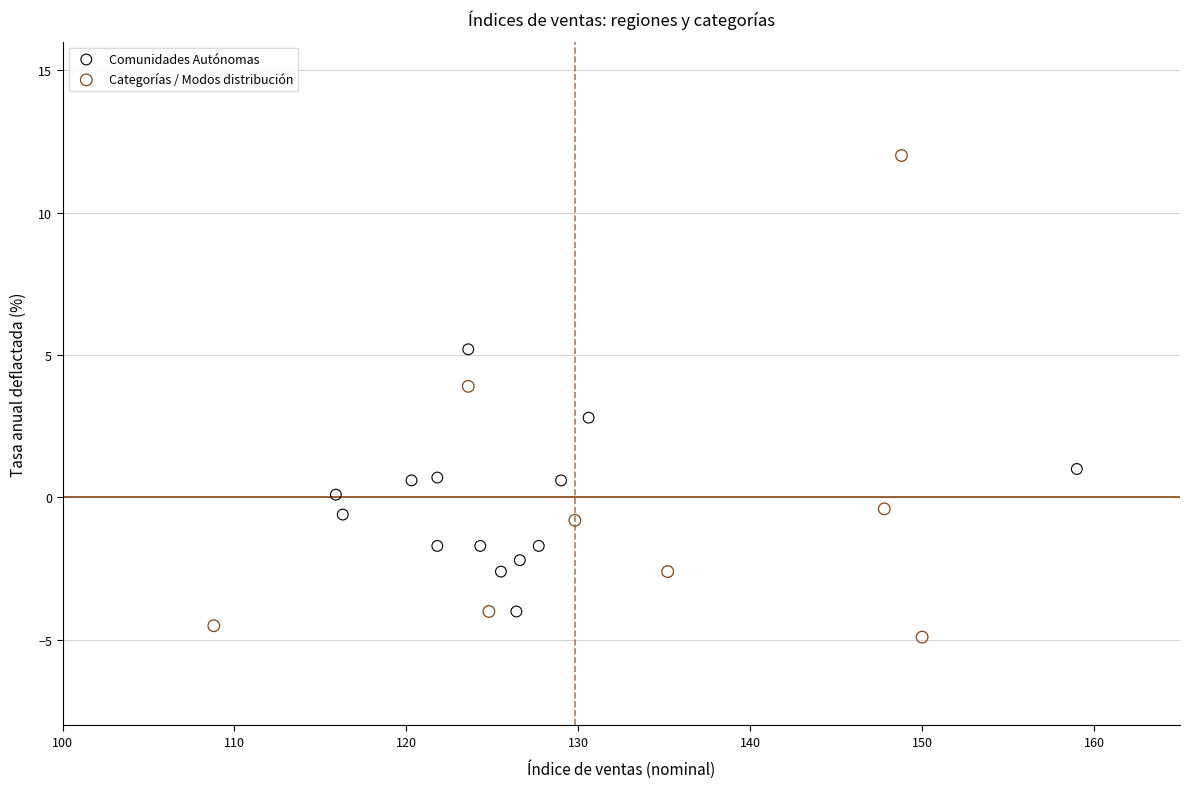

Which series contains the highest Y value?

Categorías / Modos distribución